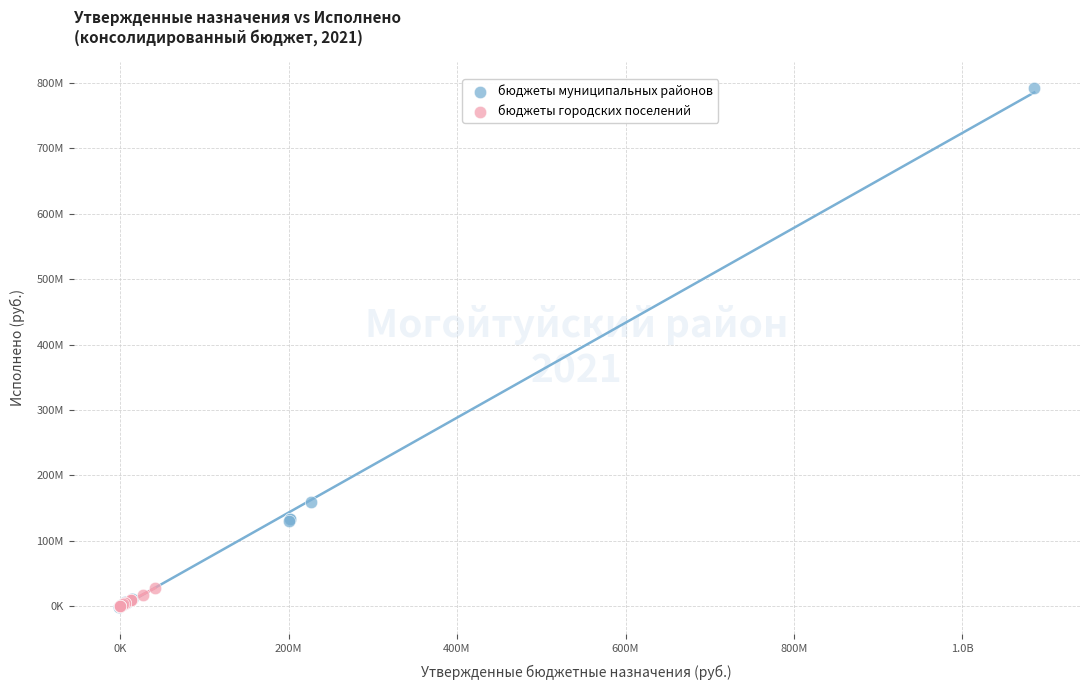

Which series has the largest Y range (max minus min)?

бюджеты муниципальных районов